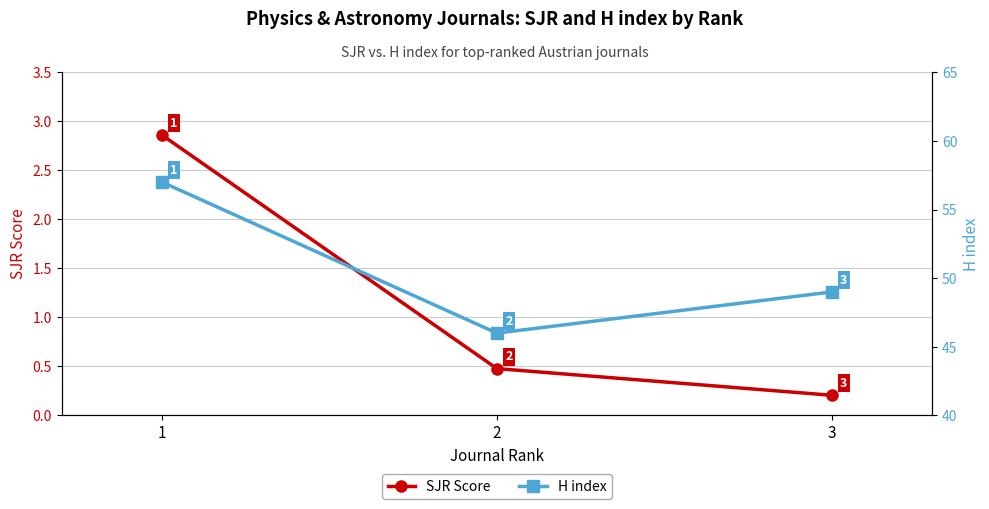

True or false: H index has a value of 49.0 at 3.

True